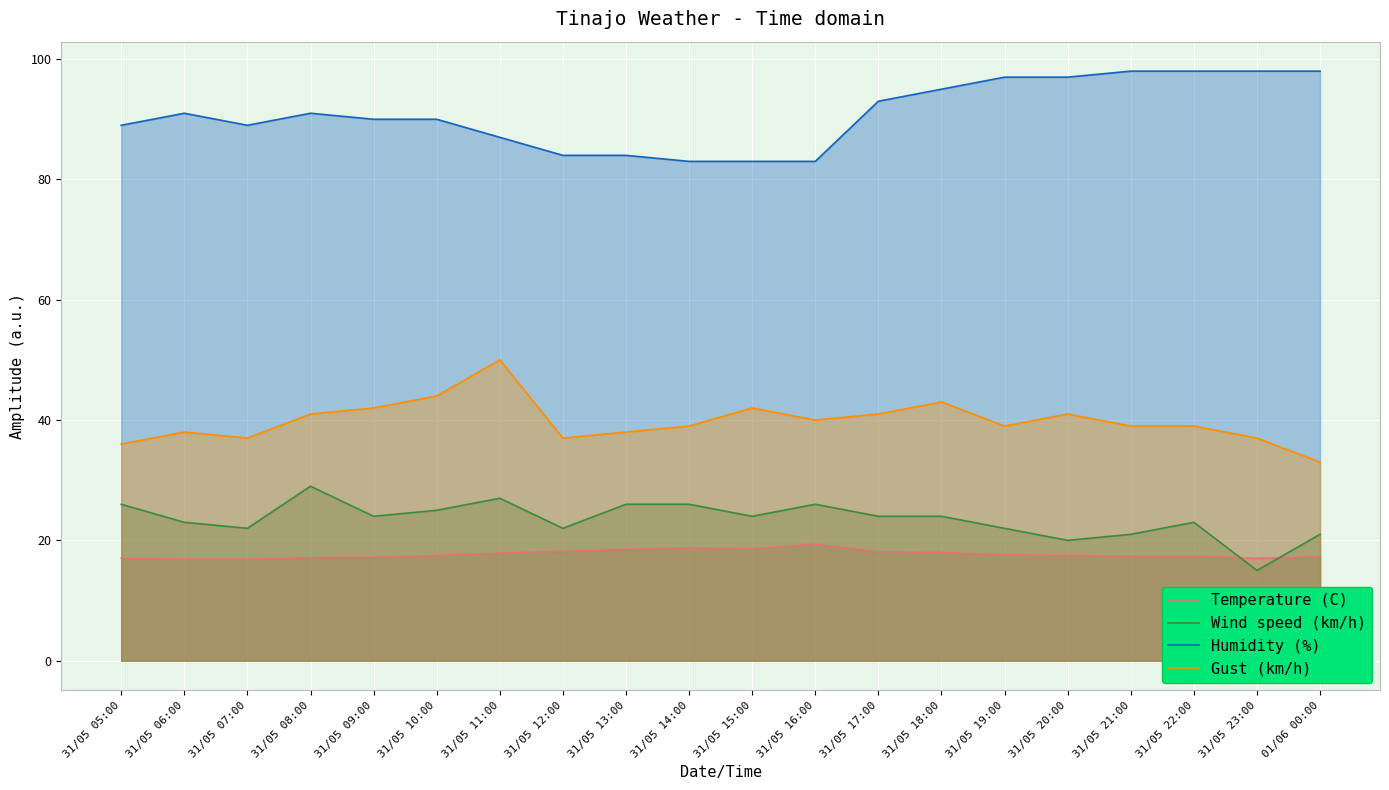

Reading left to right, what are all the values shown in this chart?

Temperature (C): 17.0	16.9	16.9	17.1	17.2	17.5	17.9	18.2	18.5	18.8	18.6	19.4	18.1	18.0	17.6	17.5	17.4	17.4	17.0	17.3
Wind speed (km/h): 26.0	23.0	22.0	29.0	24.0	25.0	27.0	22.0	26.0	26.0	24.0	26.0	24.0	24.0	22.0	20.0	21.0	23.0	15.0	21.0
Humidity (%): 89.0	91.0	89.0	91.0	90.0	90.0	87.0	84.0	84.0	83.0	83.0	83.0	93.0	95.0	97.0	97.0	98.0	98.0	98.0	98.0
Gust (km/h): 36.0	38.0	37.0	41.0	42.0	44.0	50.0	37.0	38.0	39.0	42.0	40.0	41.0	43.0	39.0	41.0	39.0	39.0	37.0	33.0